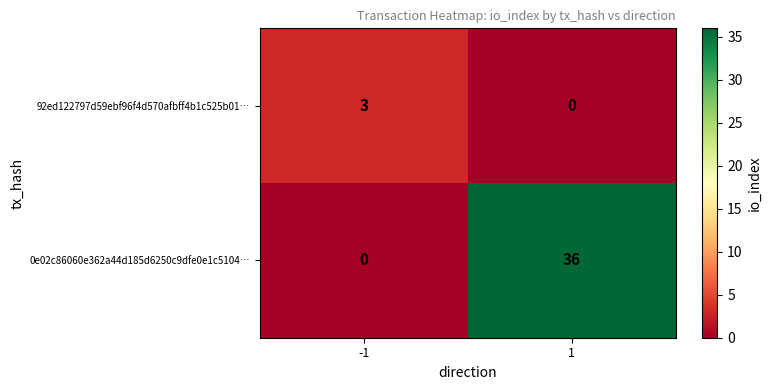

Which series has the largest total across all categories?

0e02c86060e362a44d185d6250c9dfe0e1c5104…